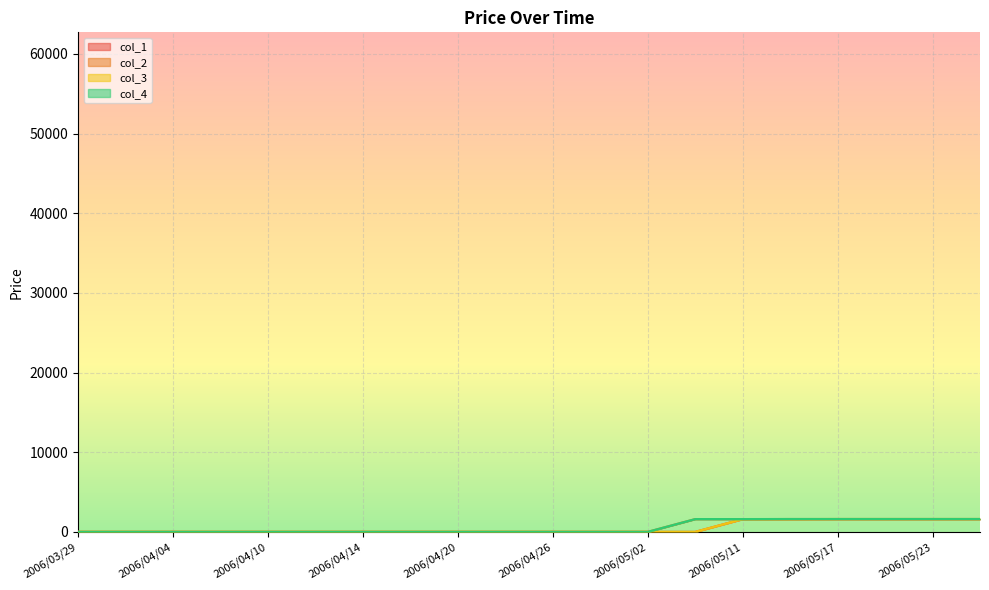

Reading left to right, what are all the values shown in this chart?

col_1: 2006/03/29=18	2006/03/31=18	2006/04/04=18	2006/04/06=18	2006/04/10=18	2006/04/12=18	2006/04/14=18	2006/04/18=18	2006/04/20=18	2006/04/24=18	2006/04/26=18	2006/04/28=18	2006/05/02=18	2006/05/09=18	2006/05/11=1618	2006/05/15=1618	2006/05/17=1628	2006/05/19=1628	2006/05/23=1628	2006/05/26=1628
col_2: 2006/03/29=20	2006/03/31=20	2006/04/04=20	2006/04/06=20	2006/04/10=20	2006/04/12=20	2006/04/14=20	2006/04/18=20	2006/04/20=20	2006/04/24=20	2006/04/26=20	2006/04/28=20	2006/05/02=20	2006/05/09=1620	2006/05/11=1620	2006/05/15=1630	2006/05/17=1630	2006/05/19=1630	2006/05/23=1630	2006/05/26=1630
col_3: 2006/03/29=22	2006/03/31=22	2006/04/04=22	2006/04/06=22	2006/04/10=22	2006/04/12=22	2006/04/14=22	2006/04/18=22	2006/04/20=22	2006/04/24=22	2006/04/26=22	2006/04/28=22	2006/05/02=22	2006/05/09=22	2006/05/11=1622	2006/05/15=1622	2006/05/17=1632	2006/05/19=1632	2006/05/23=1632	2006/05/26=1632
col_4: 2006/03/29=24	2006/03/31=24	2006/04/04=24	2006/04/06=24	2006/04/10=24	2006/04/12=24	2006/04/14=24	2006/04/18=24	2006/04/20=24	2006/04/24=24	2006/04/26=24	2006/04/28=24	2006/05/02=24	2006/05/09=1624	2006/05/11=1624	2006/05/15=1634	2006/05/17=1634	2006/05/19=1634	2006/05/23=1634	2006/05/26=1634